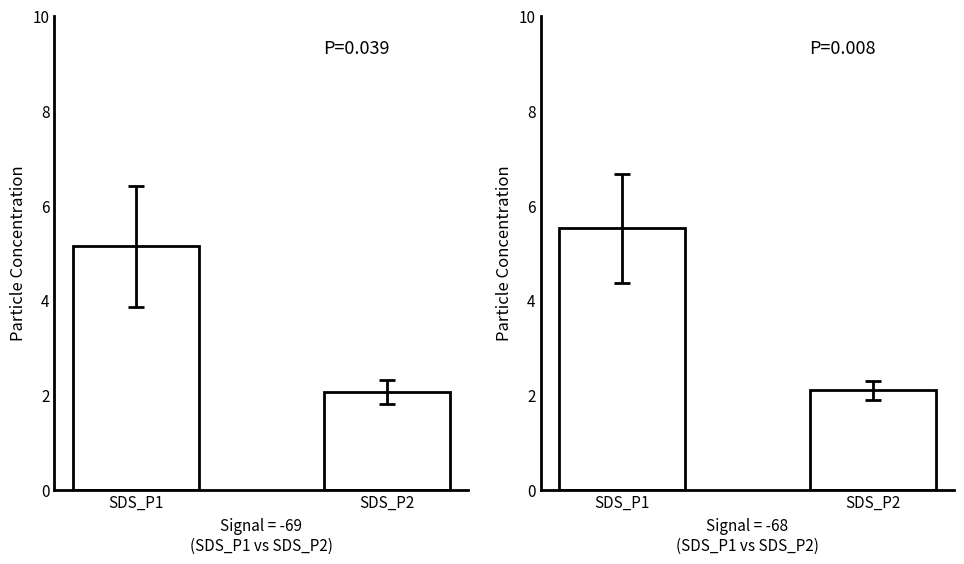

Which series has the largest range (max minus min)?

SDS_P2